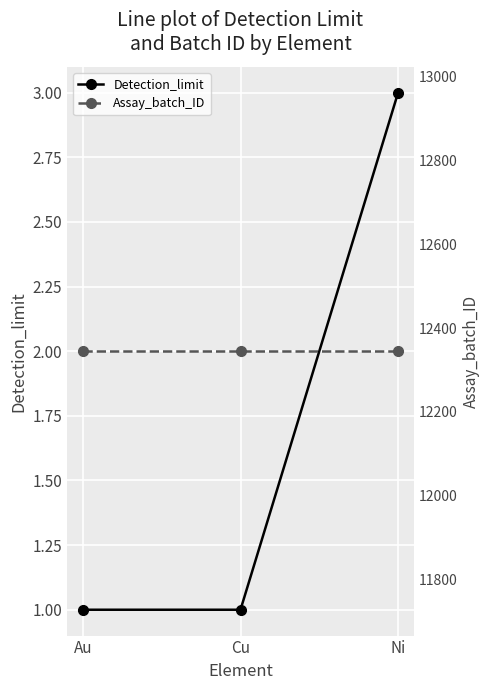

What is the value of the Detection_limit point at the 1st from the left?

1